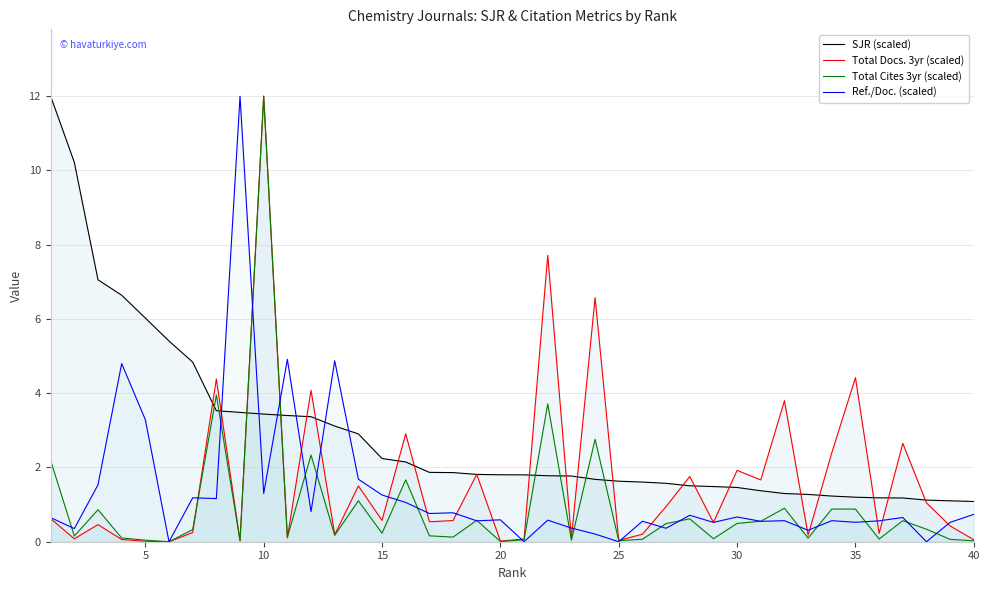

Which series has the widest spread of values?

Total Docs. 3yr (scaled)